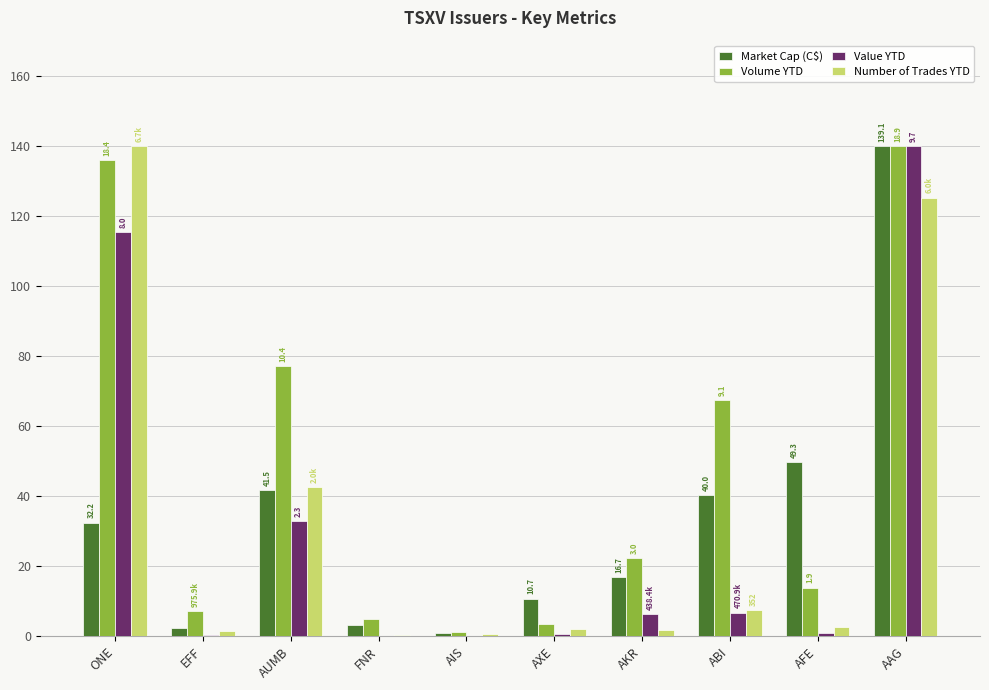

At which label is Number of Trades YTD closest to 70?

AUMB